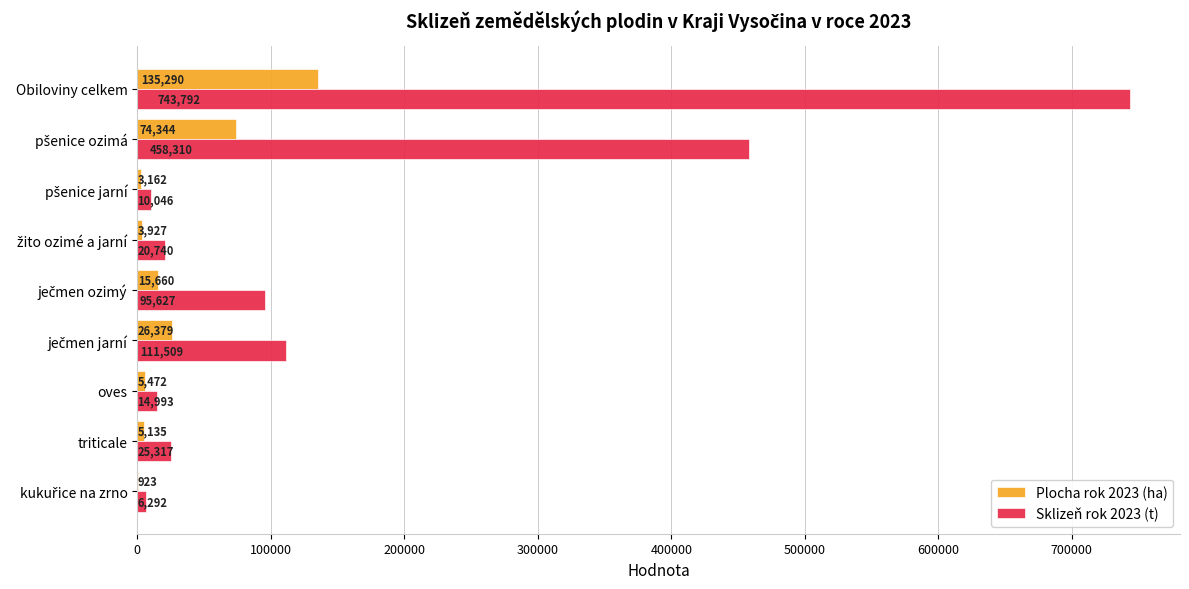

True or false: Plocha rok 2023 (ha) has a value of 35518.5 at Obiloviny celkem.

False